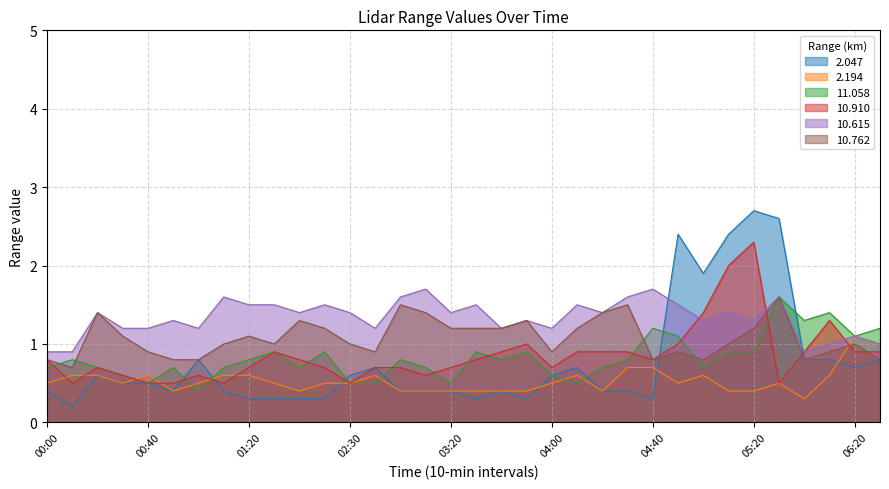

How many times do 11.058 and 10.762 cross each other?

4